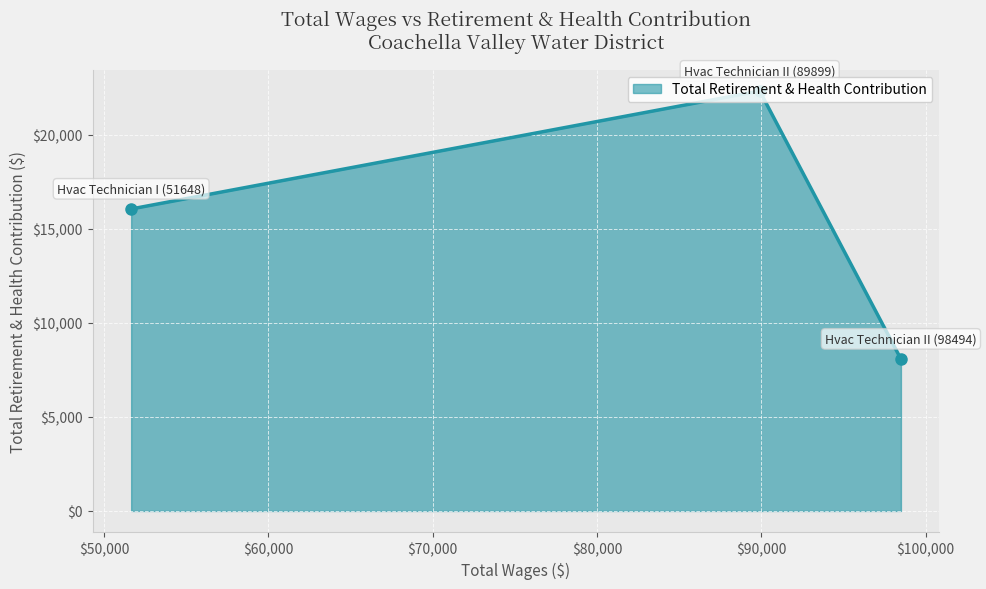

What is the value of the 2nd point from the left?

22328